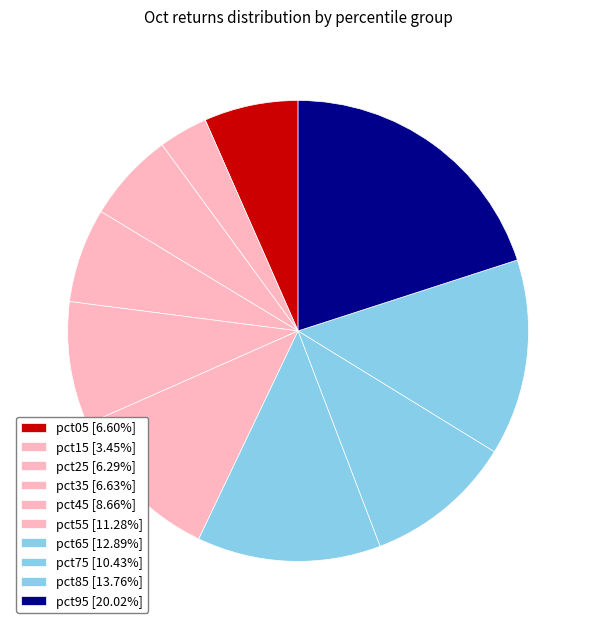

To the nearest percent, what is the combined percentage of pct25 and pct85?

20%